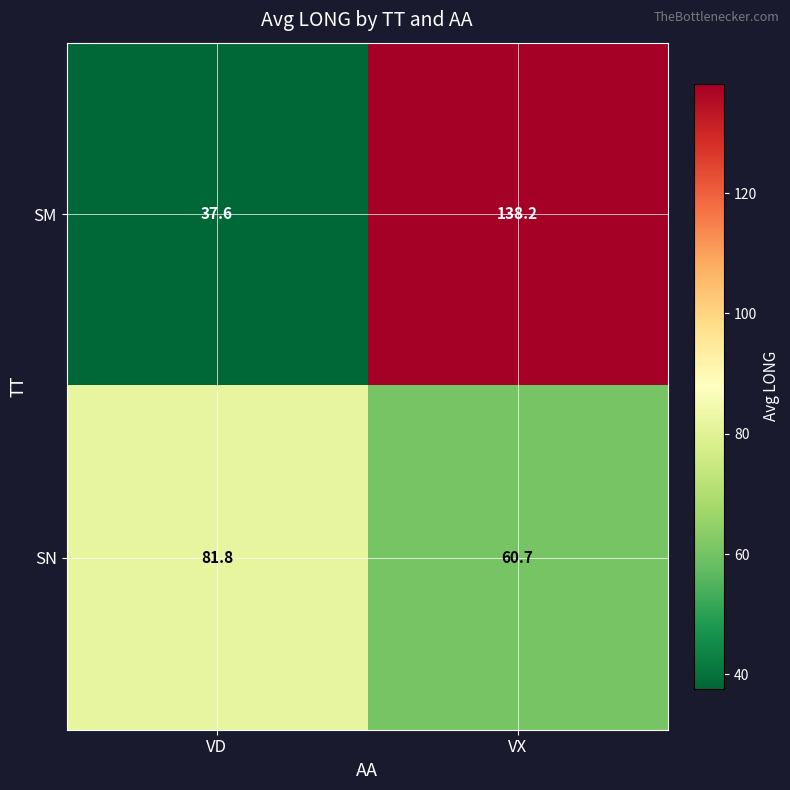

Which category has the lowest value across all series?

VD